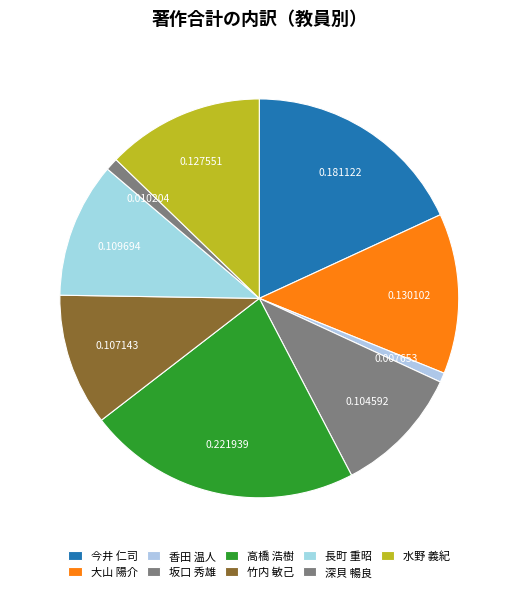

What percentage is the 深貝 暢良 slice, to the nearest percent?

1%